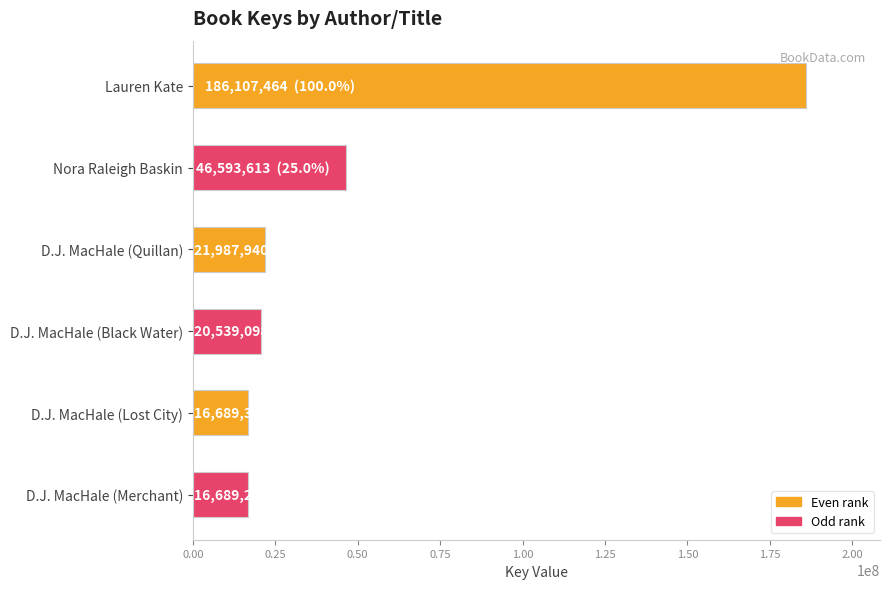

What is the maximum value shown in the chart?

186107464